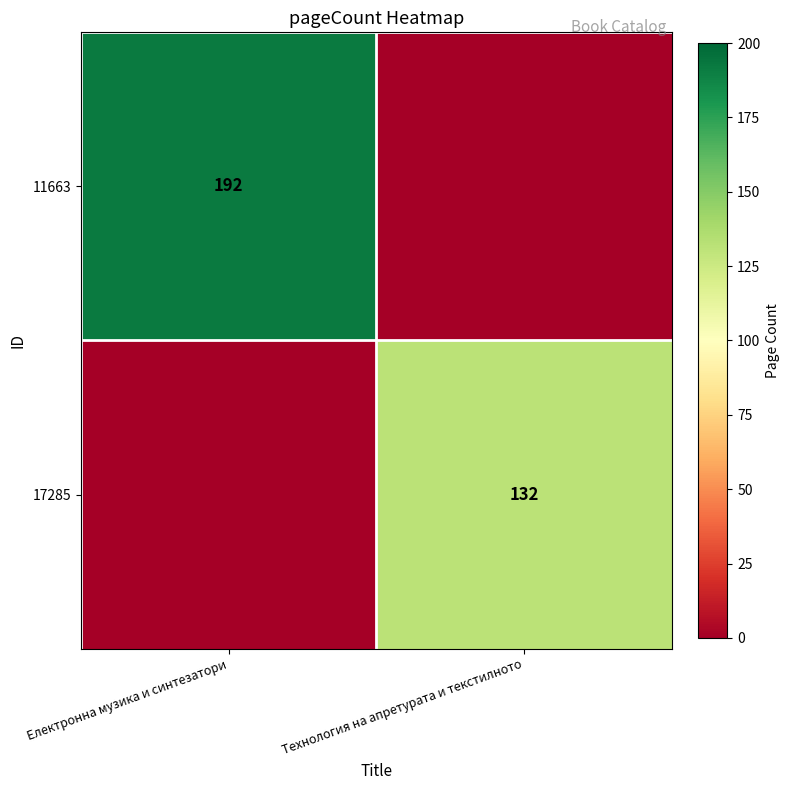

The 17285 series shows 132 at Технология на апретурата и текстилното. True or false?

True